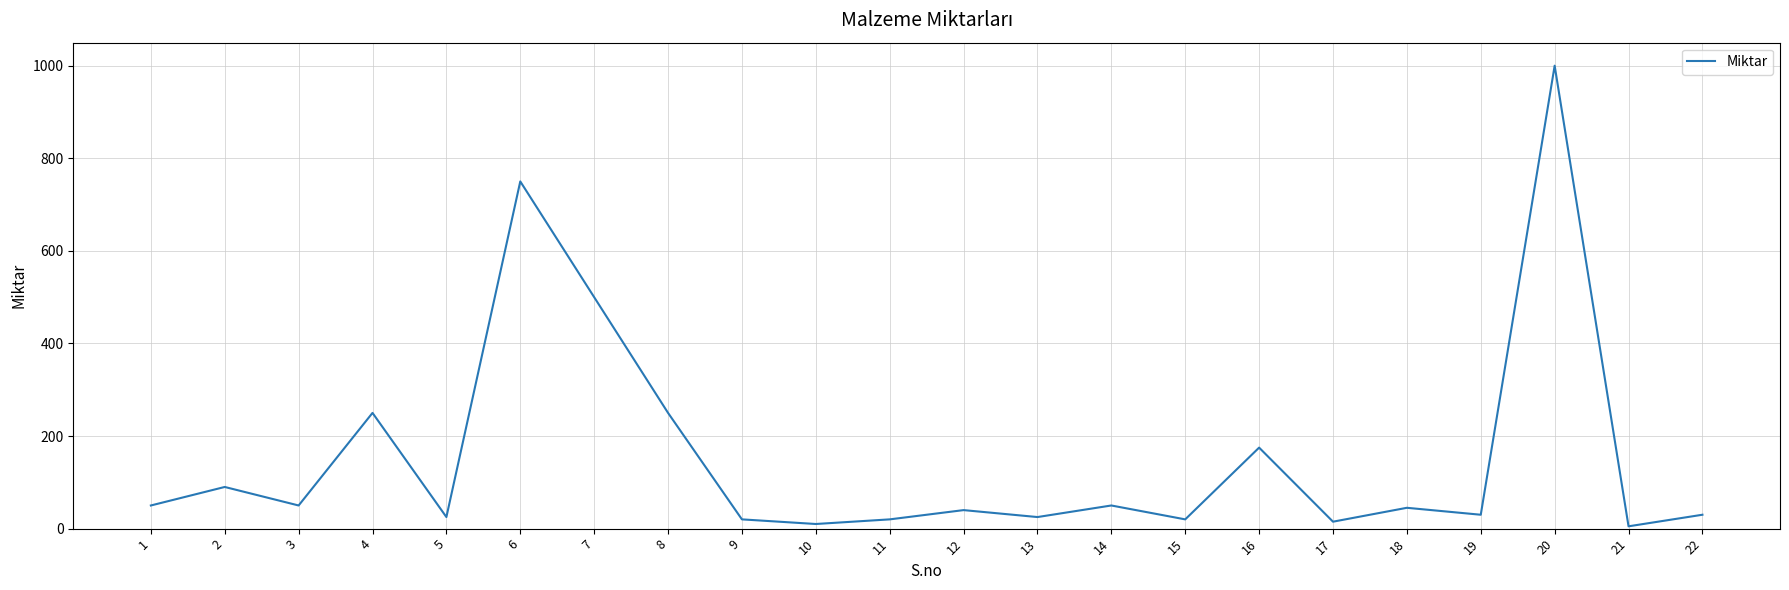

Reading left to right, transcribe all the data shown in this chart.

50	90	50	250	25	750	500	250	20	10	20	40	25	50	20	175	15	45	30	1000	5	30